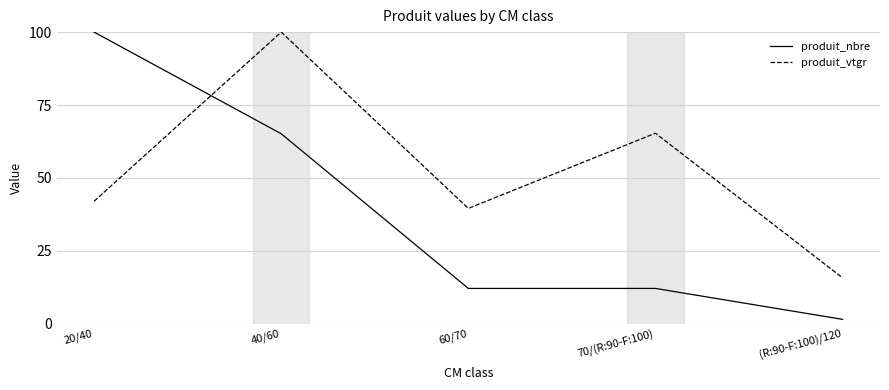

At 40/60, list the series in order from smallest to largest.

produit_nbre, produit_vtgr